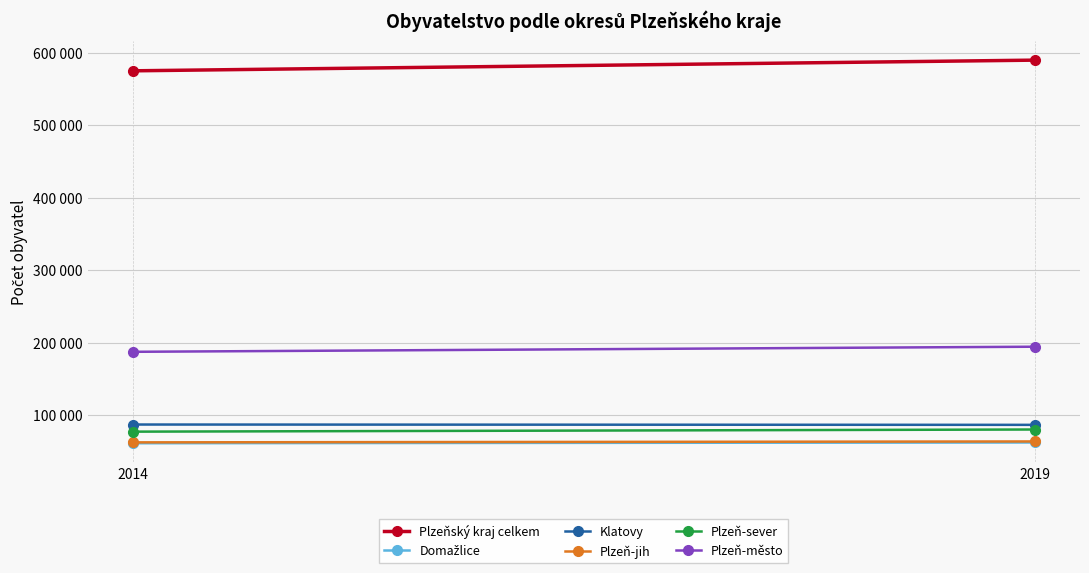

What is the difference between the highest and lowest values at 2019?

527837